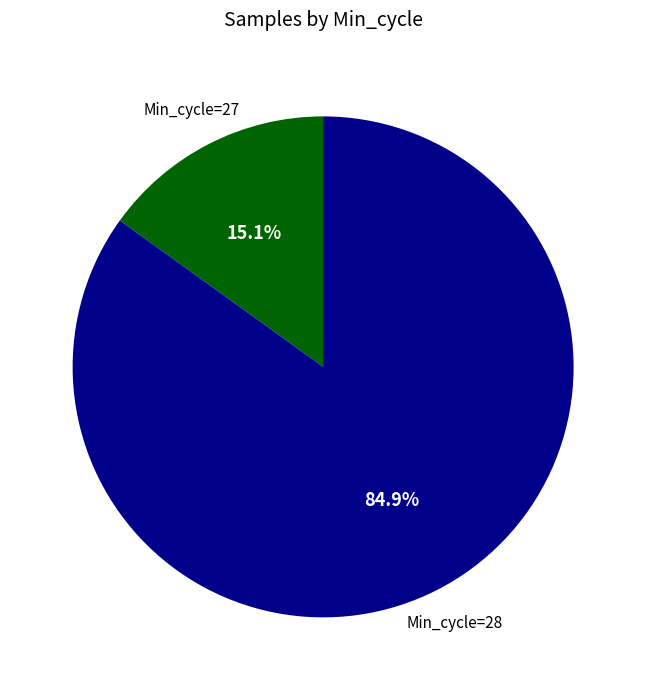

Is there any slice that represents more than half of the pie?

Yes